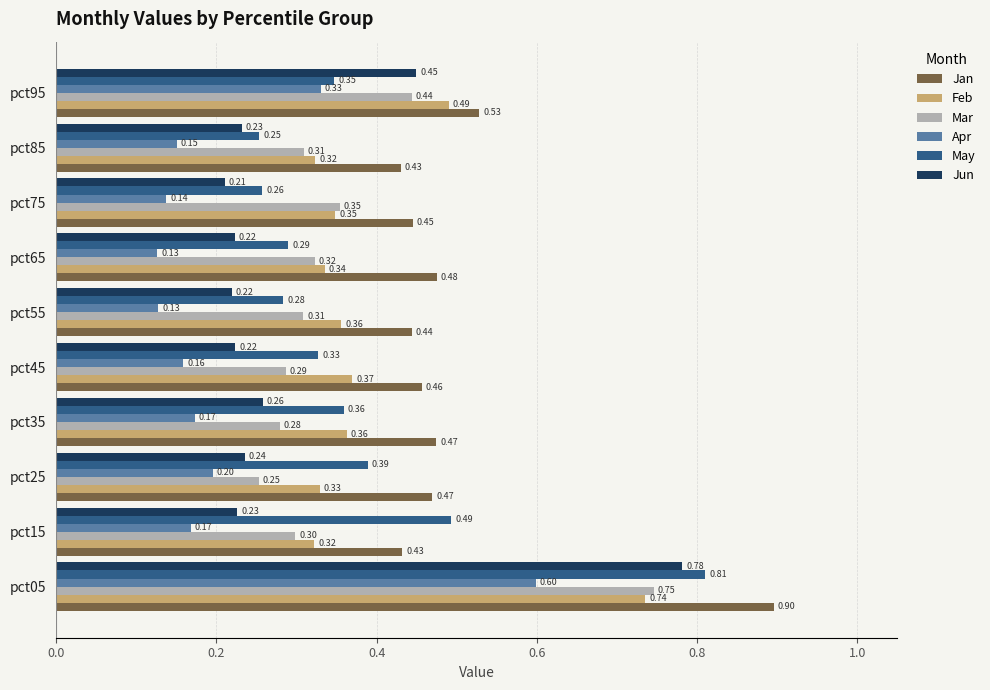

Which series has the largest range (max minus min)?

Jun